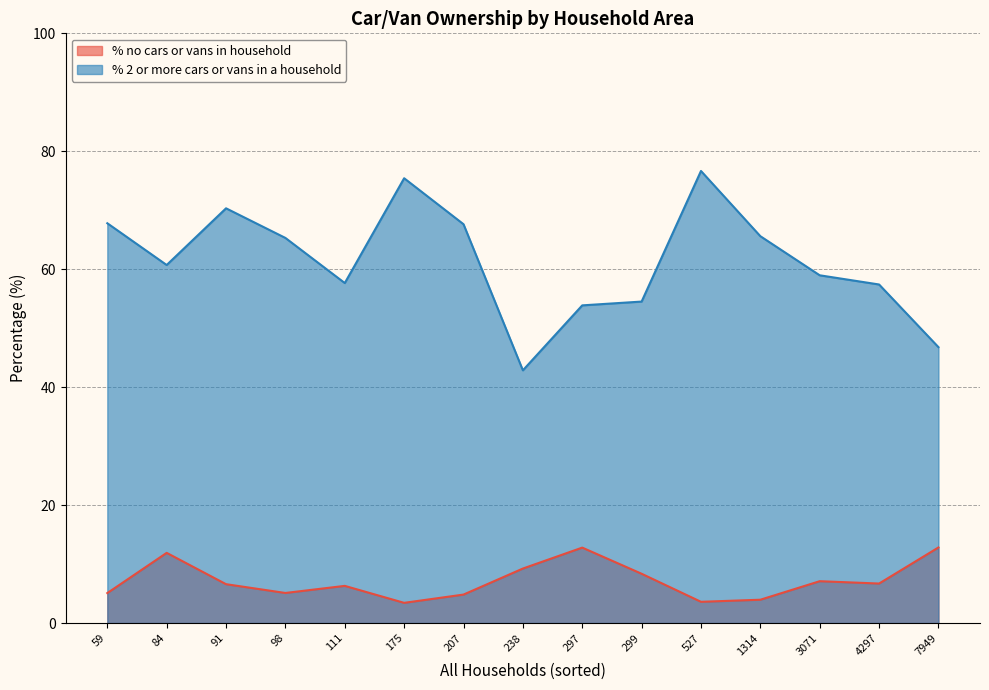

How many values in the % 2 or more cars or vans in a household series exceed 60?

8